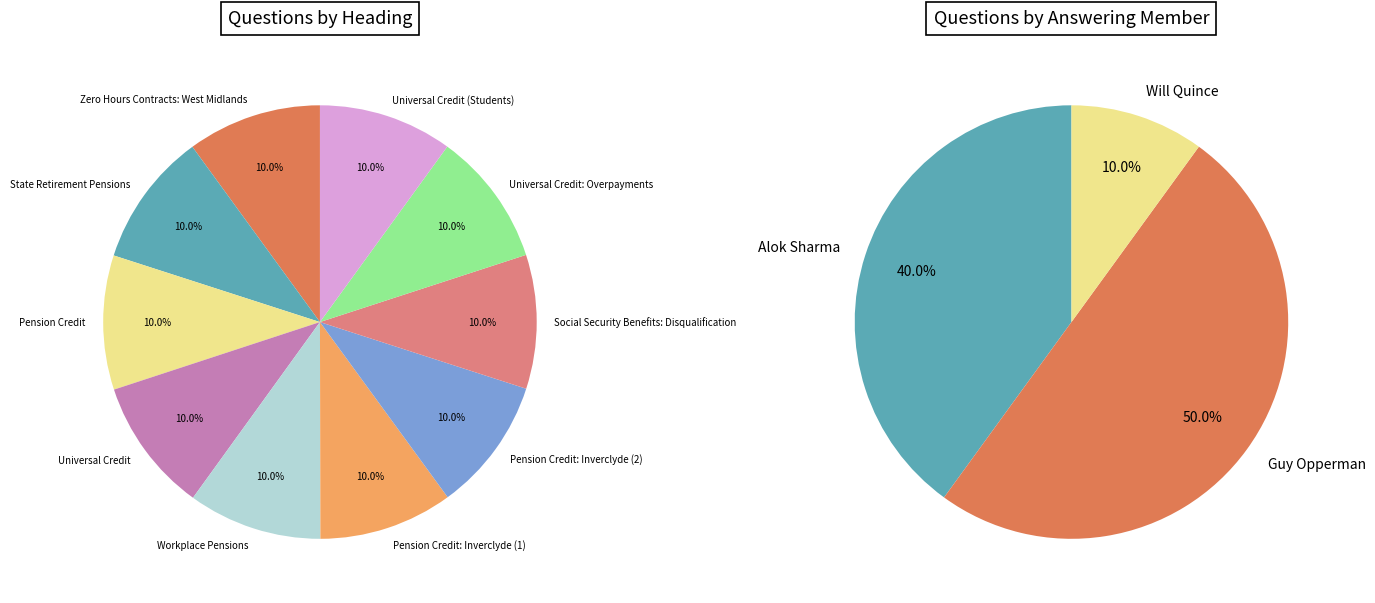

To the nearest percent, what percentage of the pie is Zero Hours Contracts: West Midlands?

10%